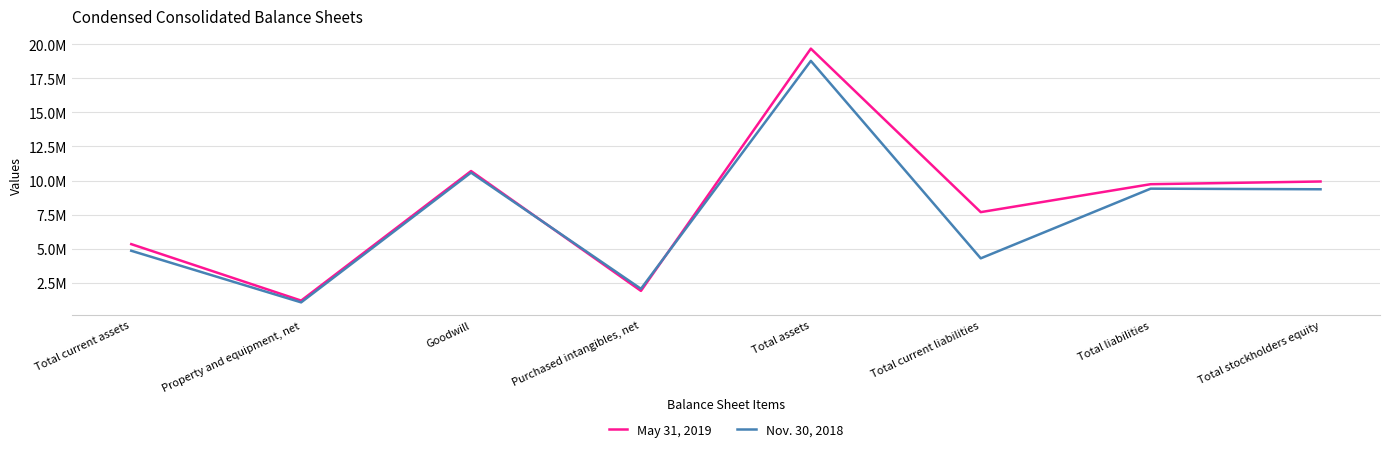

After their last crossing, which series has the higher values: May 31, 2019 or Nov. 30, 2018?

May 31, 2019